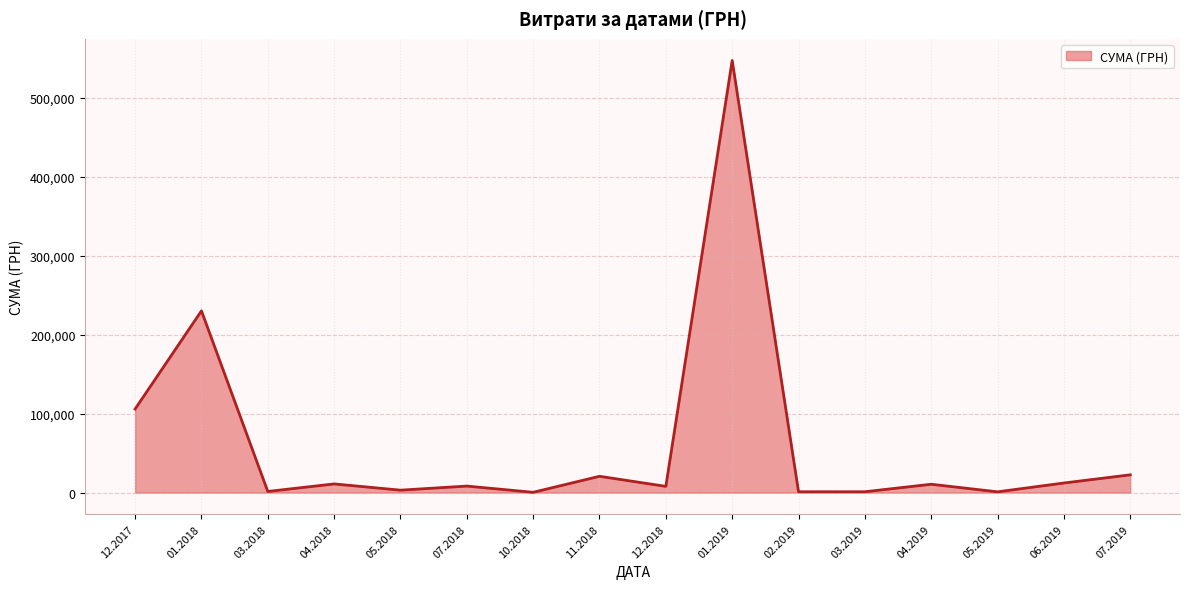

What is the greatest value displayed?

546929.7